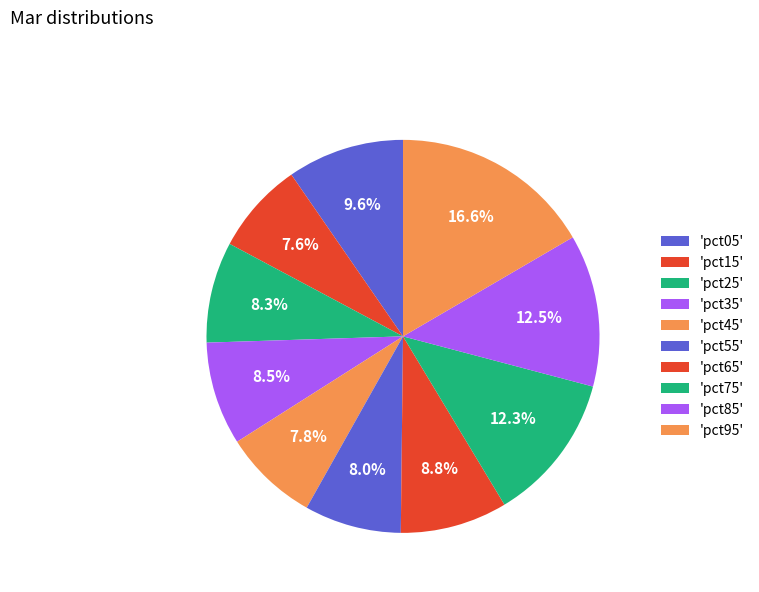

To the nearest percent, what is the average slice percentage?

10%